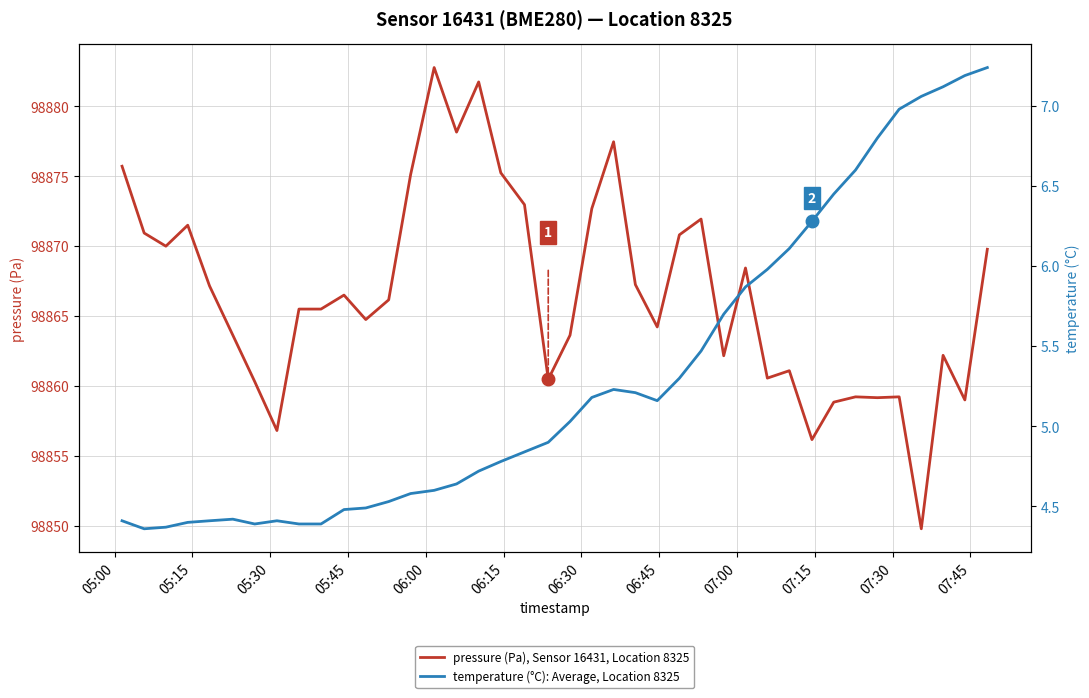

What is the value of the temperature (°C): Average, Location 8325 point at the 30th from the left?

6.0